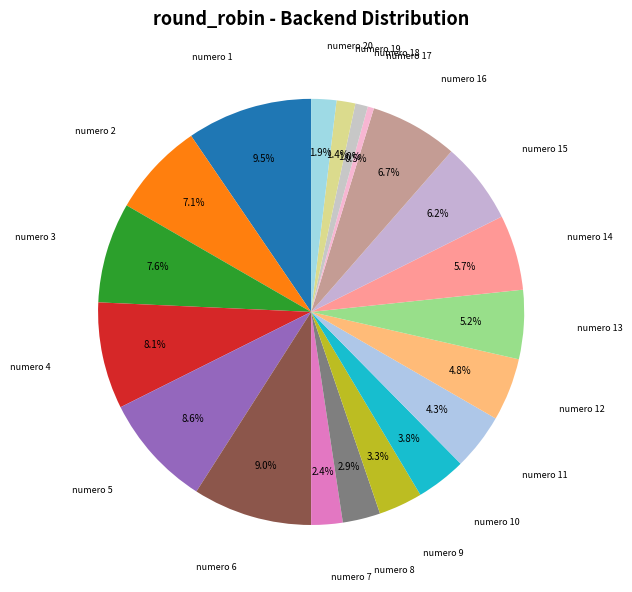

Is there any slice that represents more than half of the pie?

No